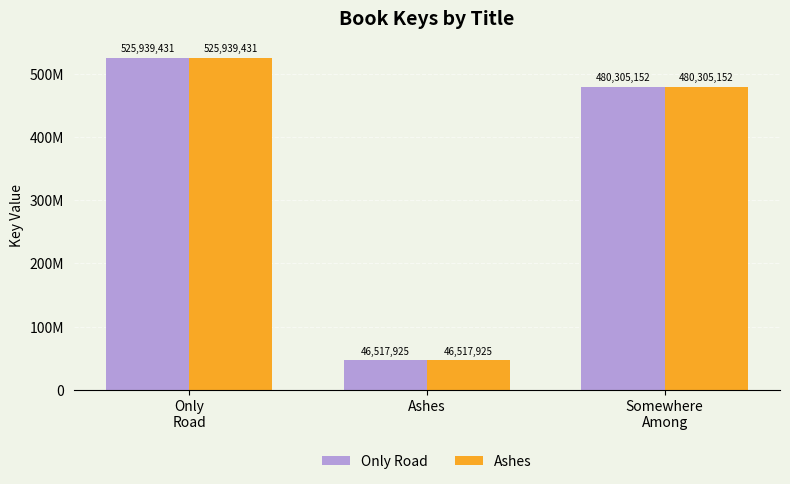

Reading left to right, transcribe all the data shown in this chart.

Only Road: 525939431	46517925	480305152
Ashes: 525939431	46517925	480305152